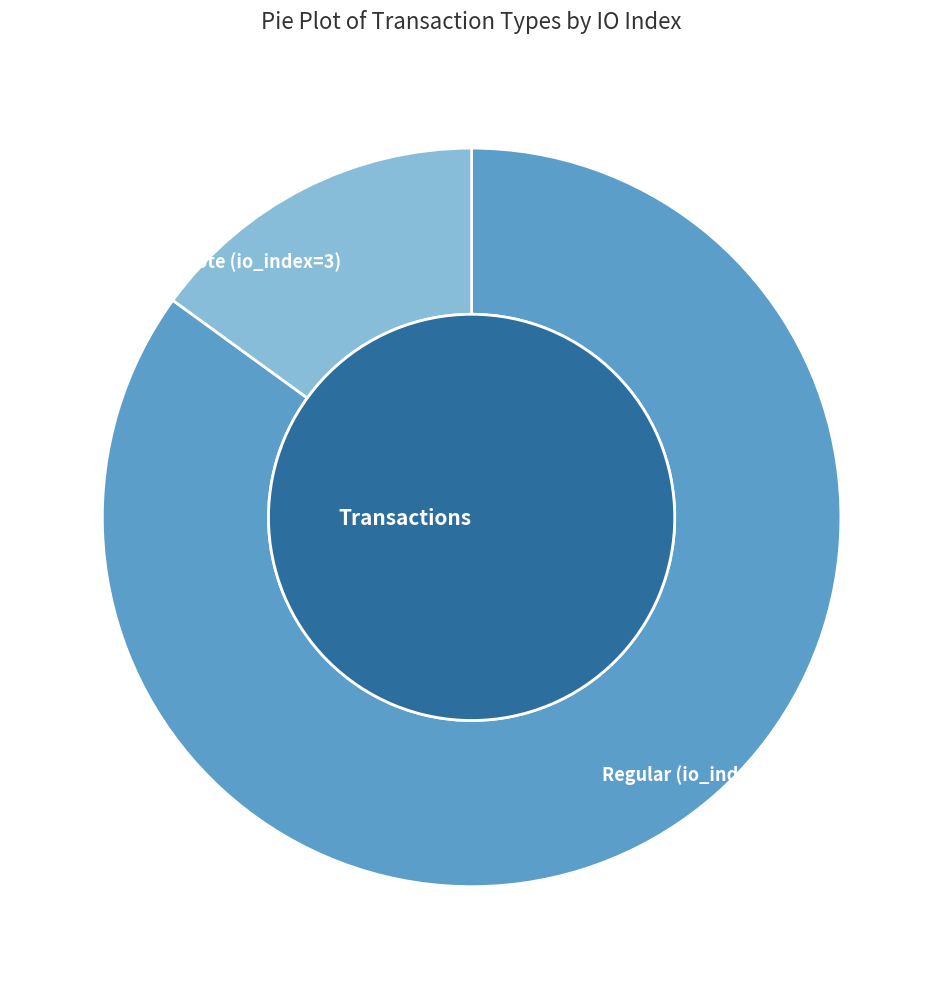

How many segments does this pie chart have?

2